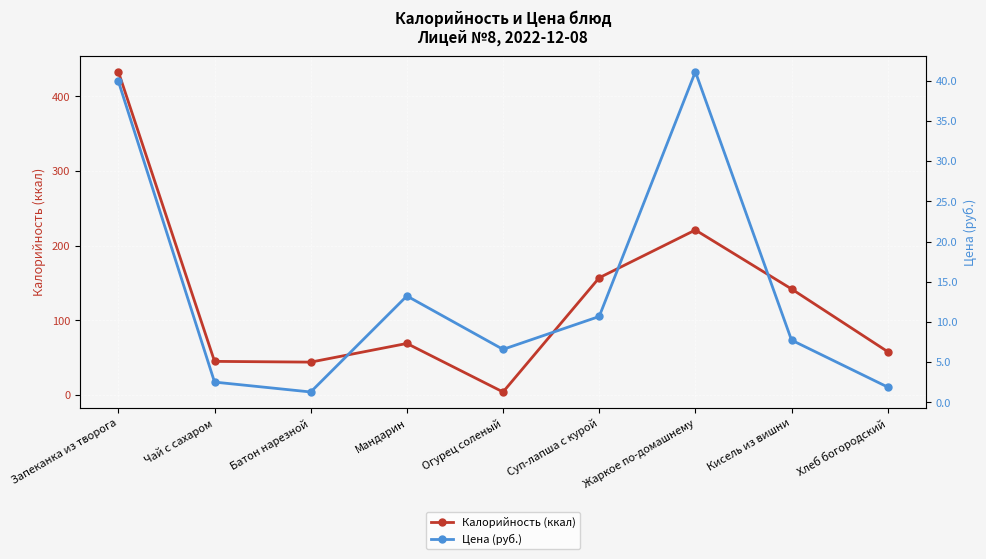

At which category is the sum across all series the highest?

Запеканка из творога